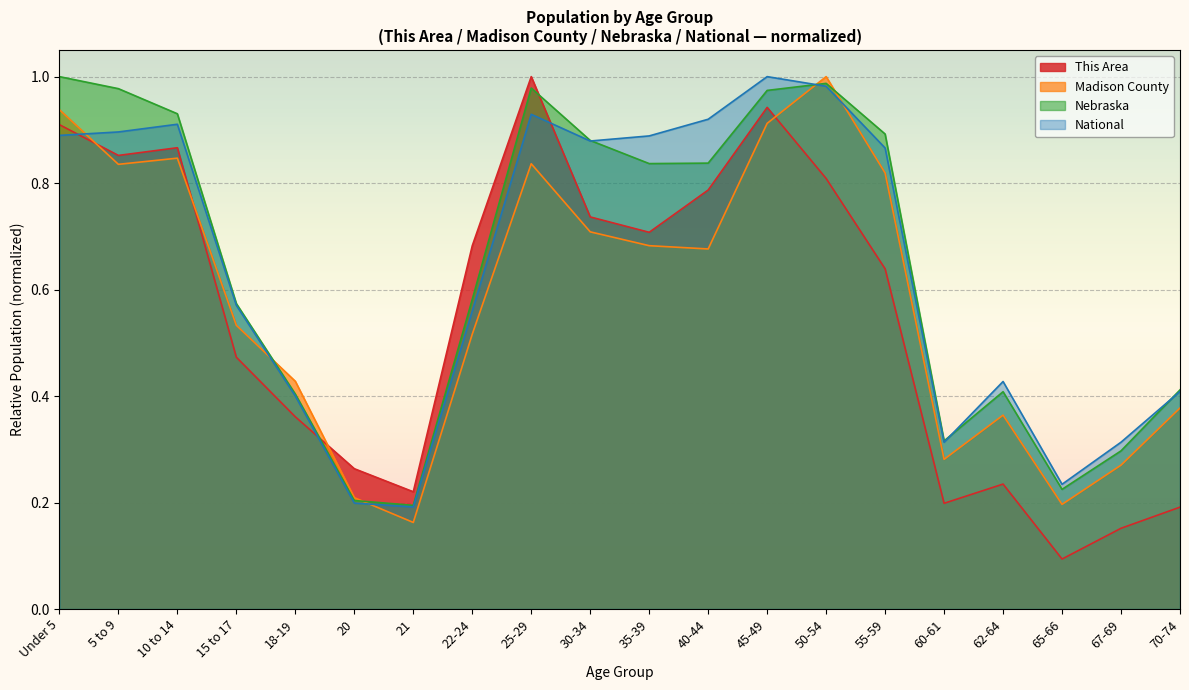

In This Area, how many points are higher than both neighbors (excluding endpoints)?

4